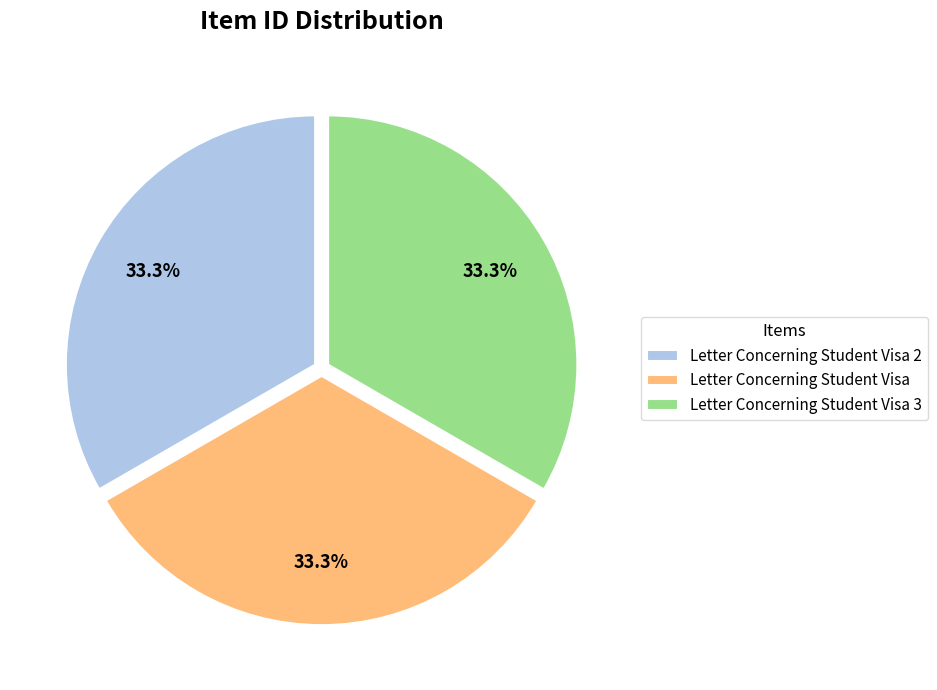

What is the total percentage of Letter Concerning Student Visa 2 and Letter Concerning Student Visa?

66.7%